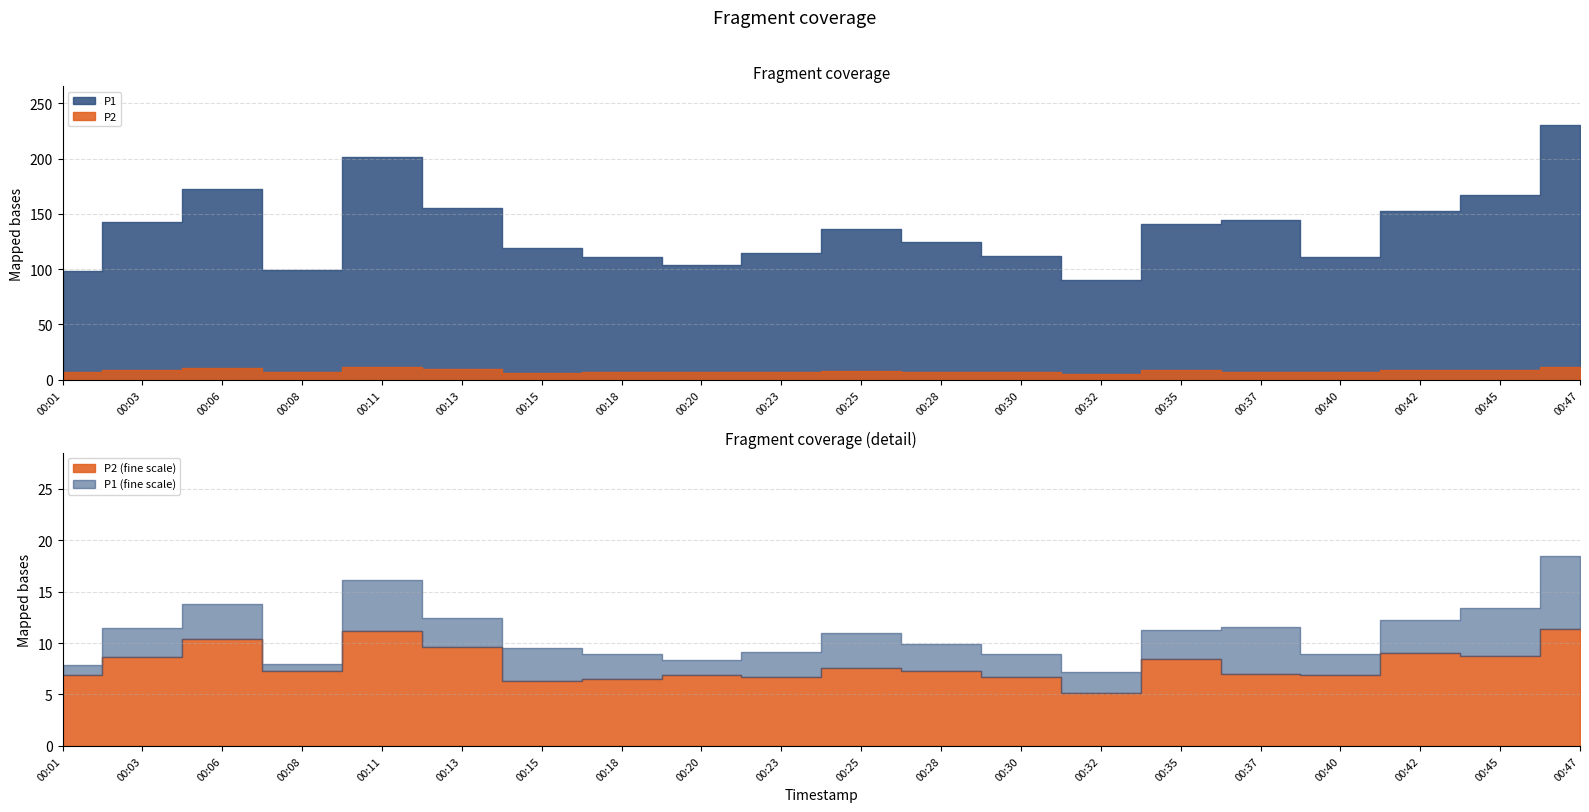

At how many categories does at least one series exceed 138?

9